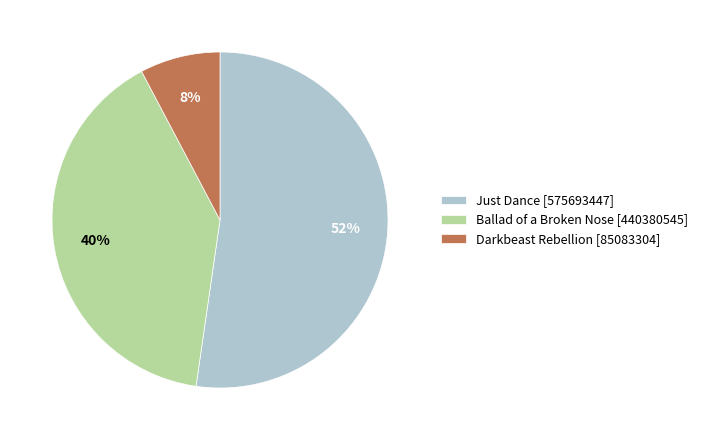

How many slices are in this pie chart?

3